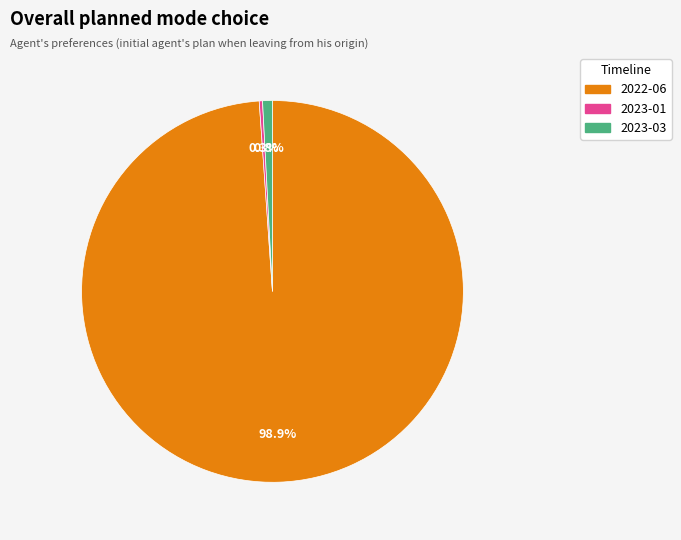

Is 2023-03 the majority of the pie?

No